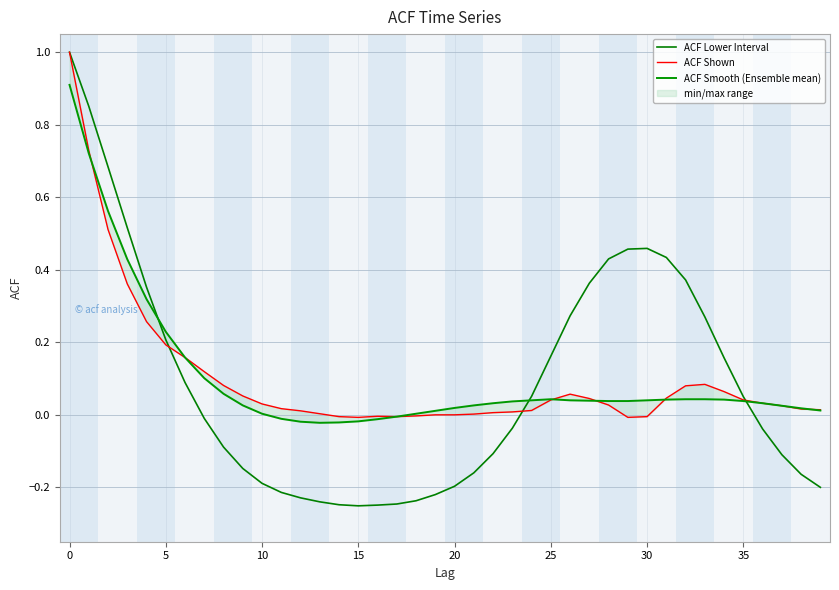

What is the highest value of the ACF Lower Interval series?

1.0